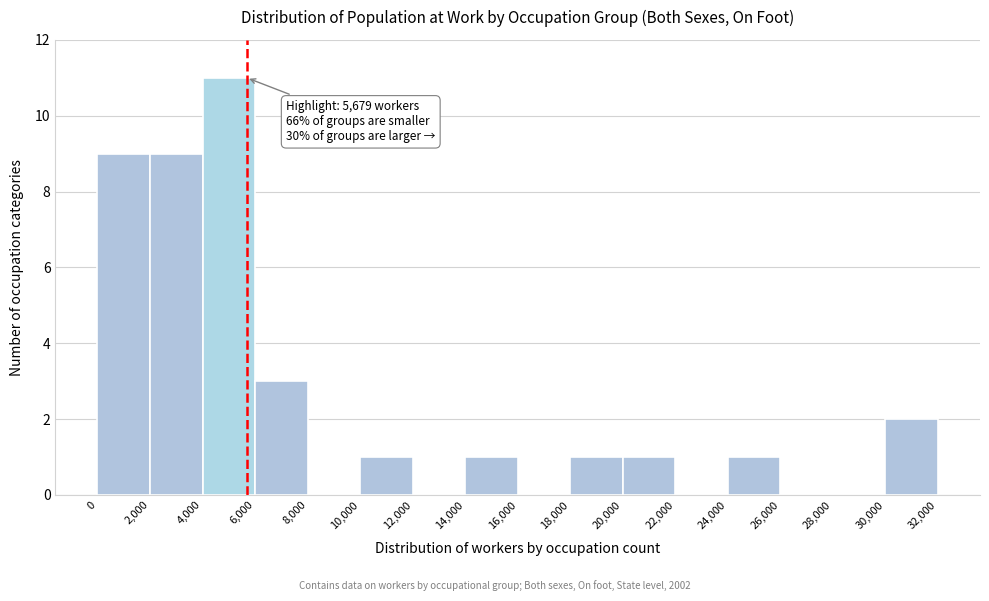

Over which range of the x-axis is the bar tallest?

4,000 to 6,000